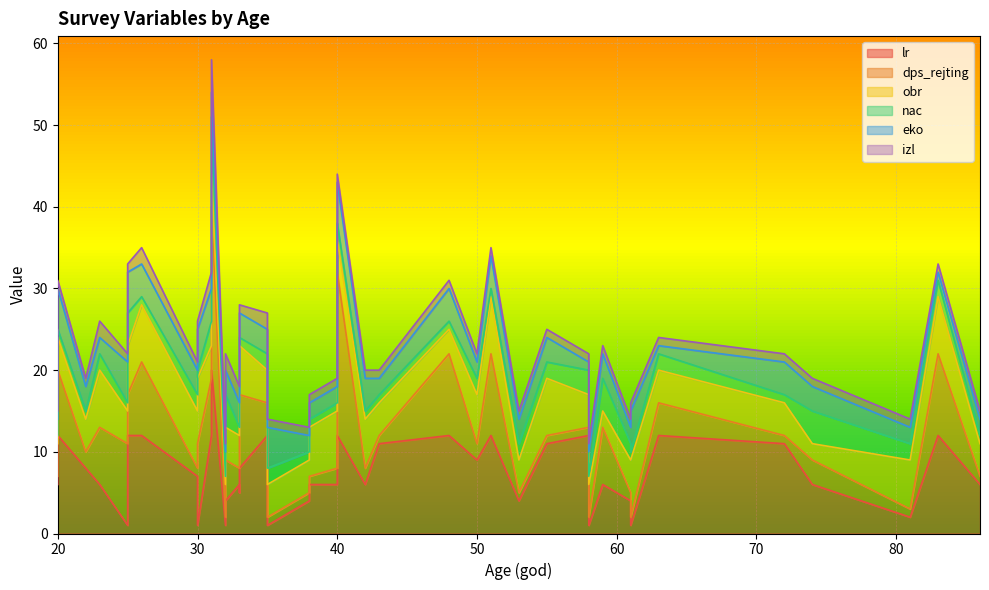

The dps_rejting series shows 3 at 25. True or false?

False